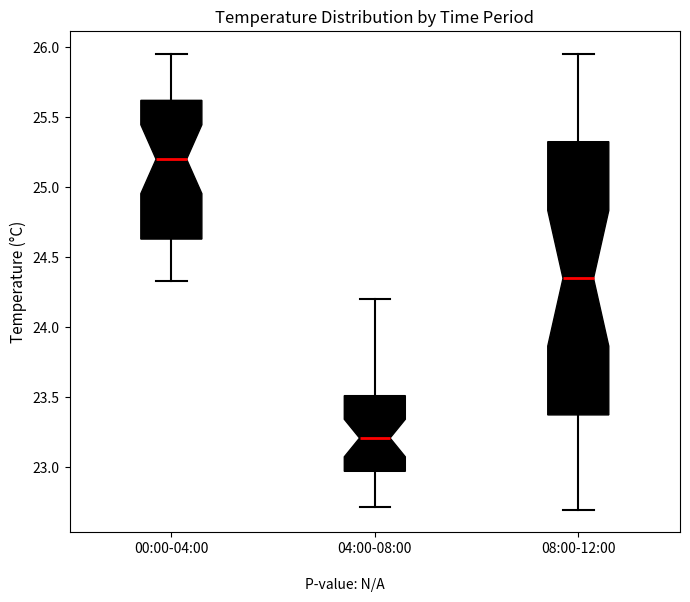

Reading left to right, transcribe this box plot: for each box, give where its median line is, the range the box spans, and where its two whiskers end, as read against the y-axis. The values are not printed on the chart, so give them approximately, as read against the axis.

00:00-04:00: median 25.20, box 24.65 to 25.60, whiskers 24.35 to 25.95
04:00-08:00: median 23.20, box 22.95 to 23.50, whiskers 22.70 to 24.20
08:00-12:00: median 24.35, box 23.40 to 25.35, whiskers 22.70 to 25.95